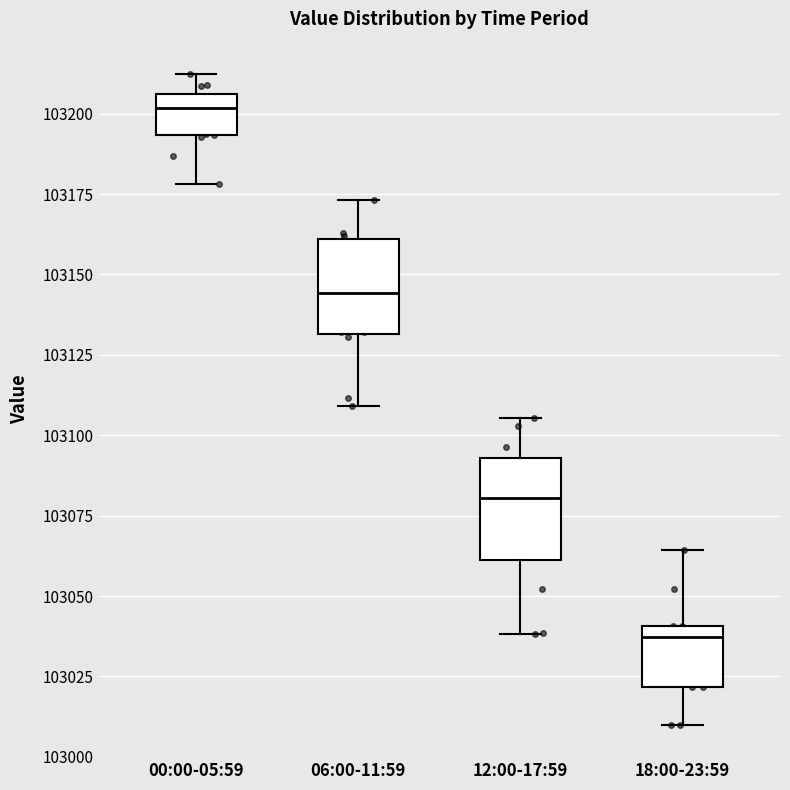

Reading left to right, read every box against the y-axis: the position of its median line, the range the box covers, and the ends of its whiskers. The values are not printed on the chart, so give them approximately, as read against the axis.

00:00-05:59: median 103200, box 103195 to 103205, whiskers 103180 to 103210
06:00-11:59: median 103145, box 103130 to 103160, whiskers 103110 to 103175
12:00-17:59: median 103080, box 103060 to 103095, whiskers 103040 to 103105
18:00-23:59: median 103035, box 103020 to 103040, whiskers 103010 to 103065